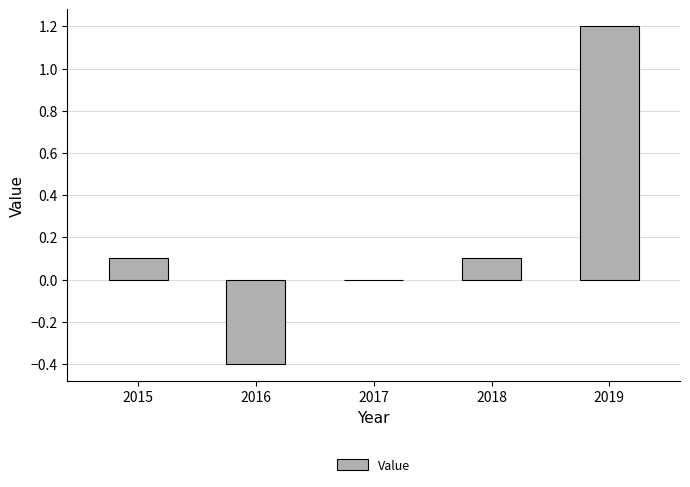

How many series are shown in this chart?

1